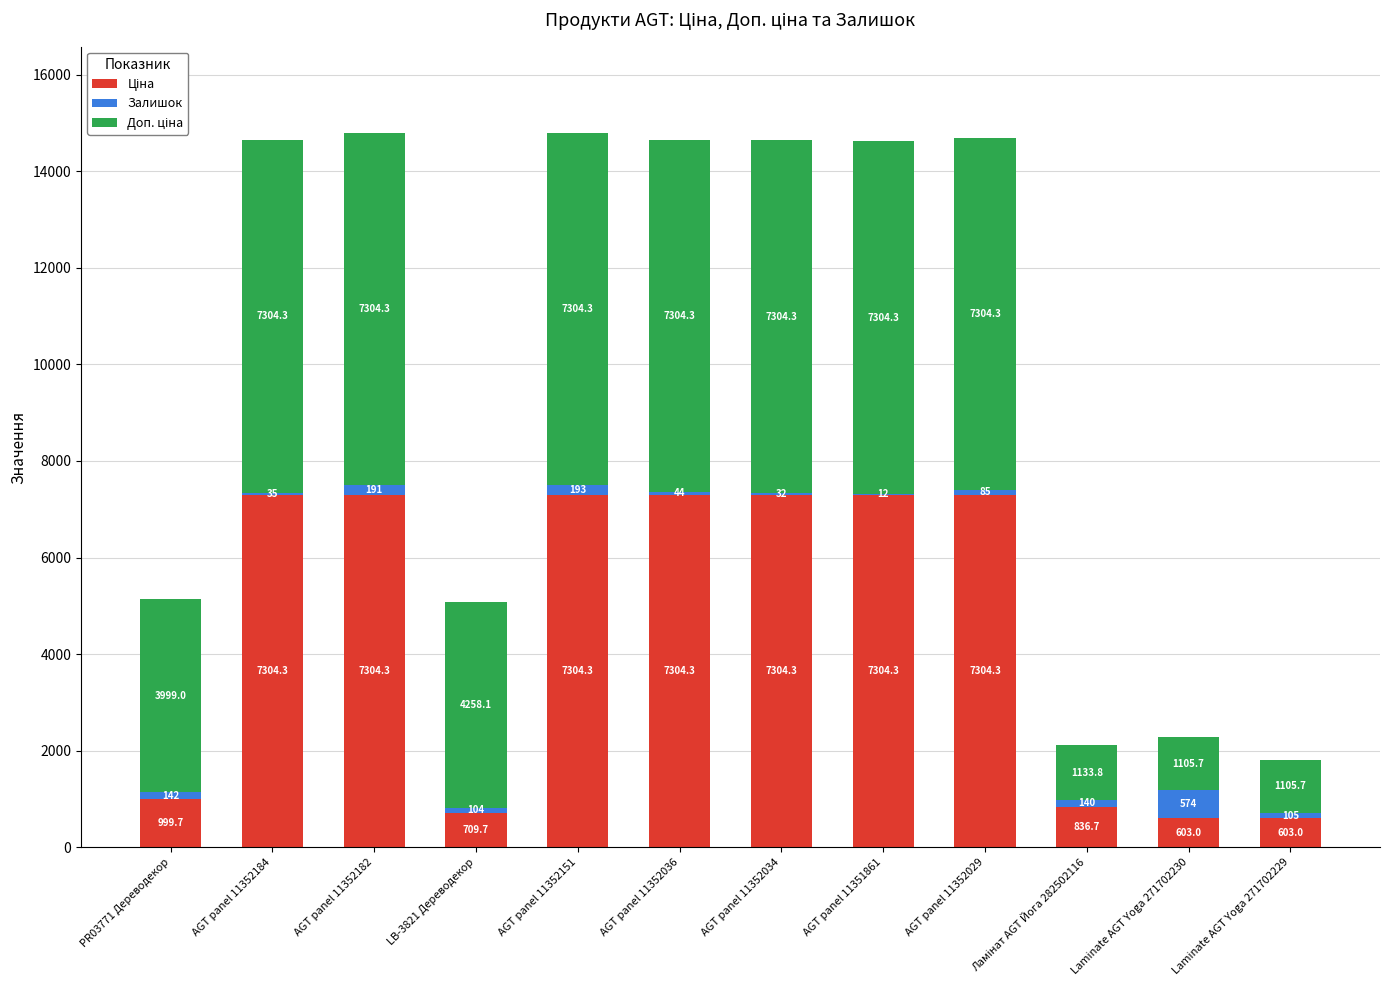

What is the total value across all series at PR03771 Дереводекор?

5140.7